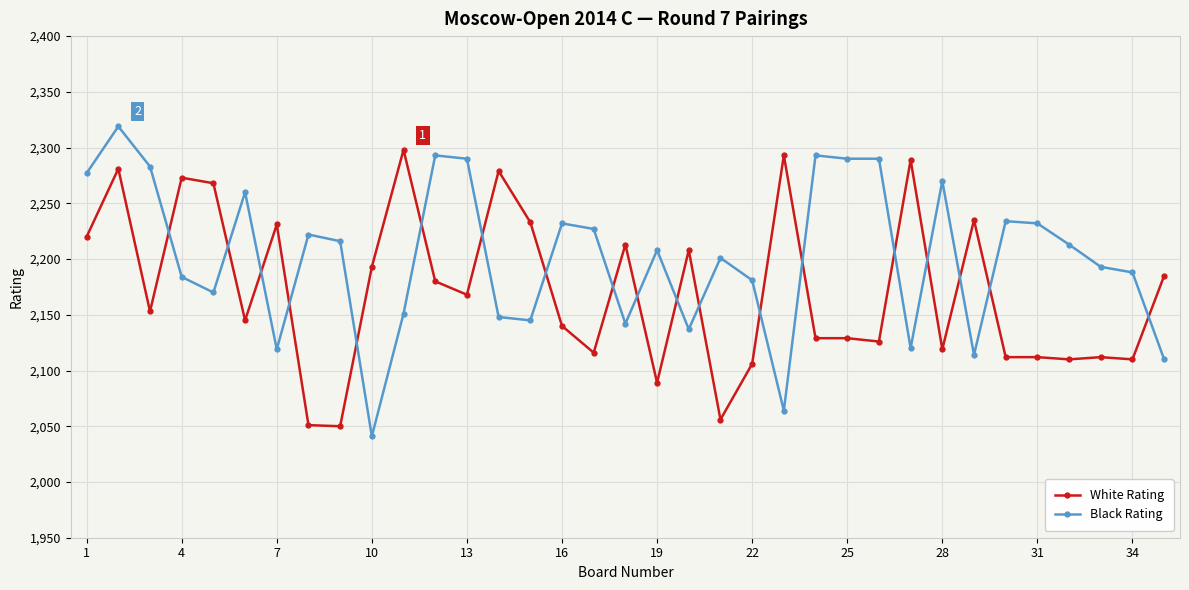

What are all the series names shown in the legend?

White Rating, Black Rating